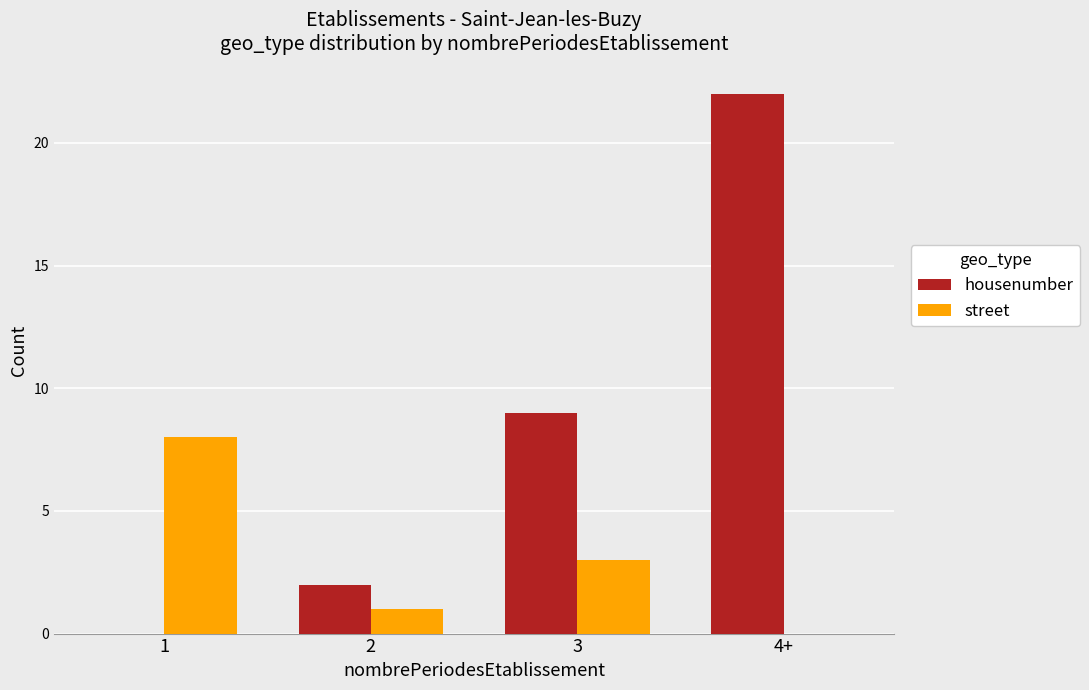

Is the value of housenumber at 4+ greater than the value of street at 2?

Yes